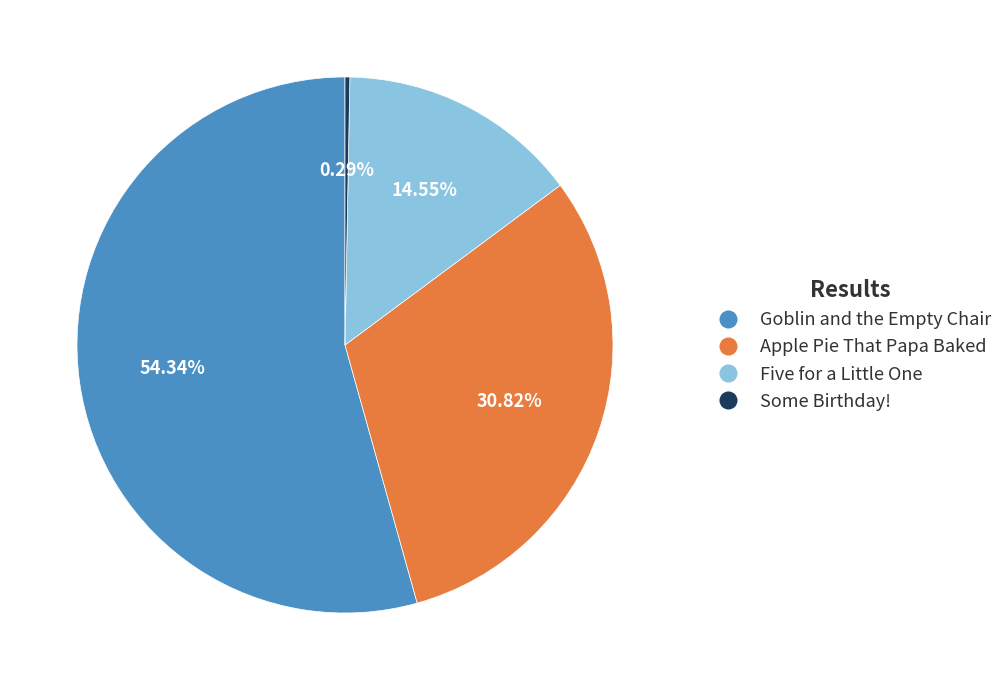

Combined, do Some Birthday! and Five for a Little One account for over 50%?

No